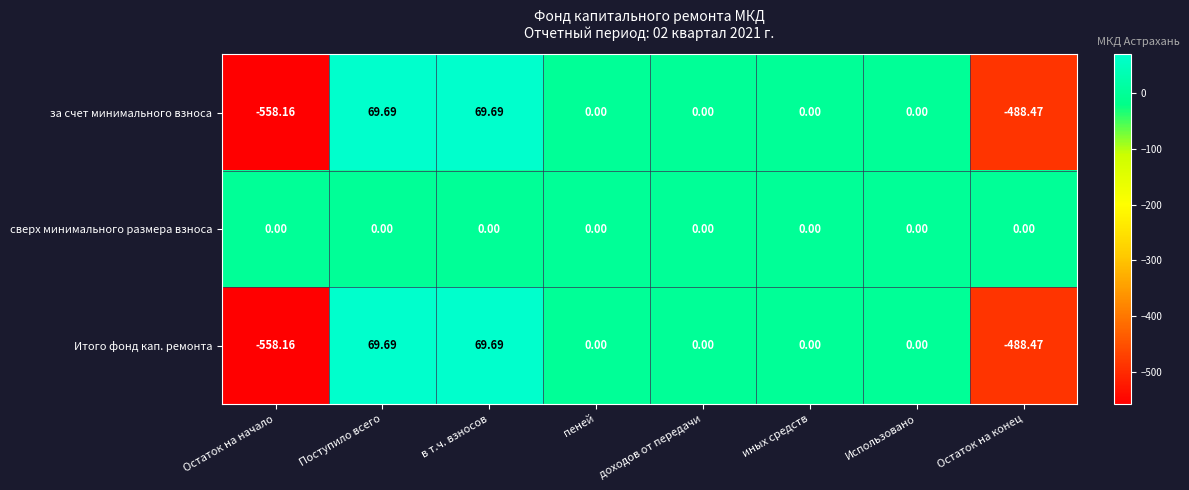

Which series has the largest total across all categories?

сверх минимального размера взноса